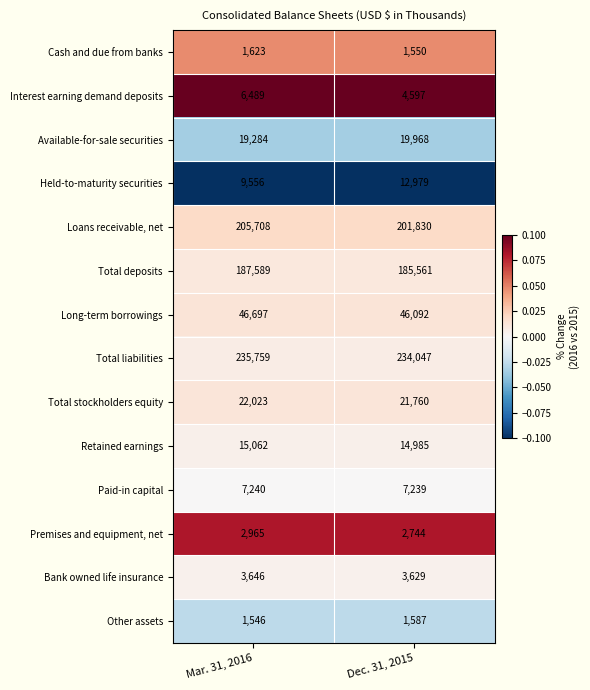

What value does the Bank owned life insurance series have at Dec. 31, 2015?

3629